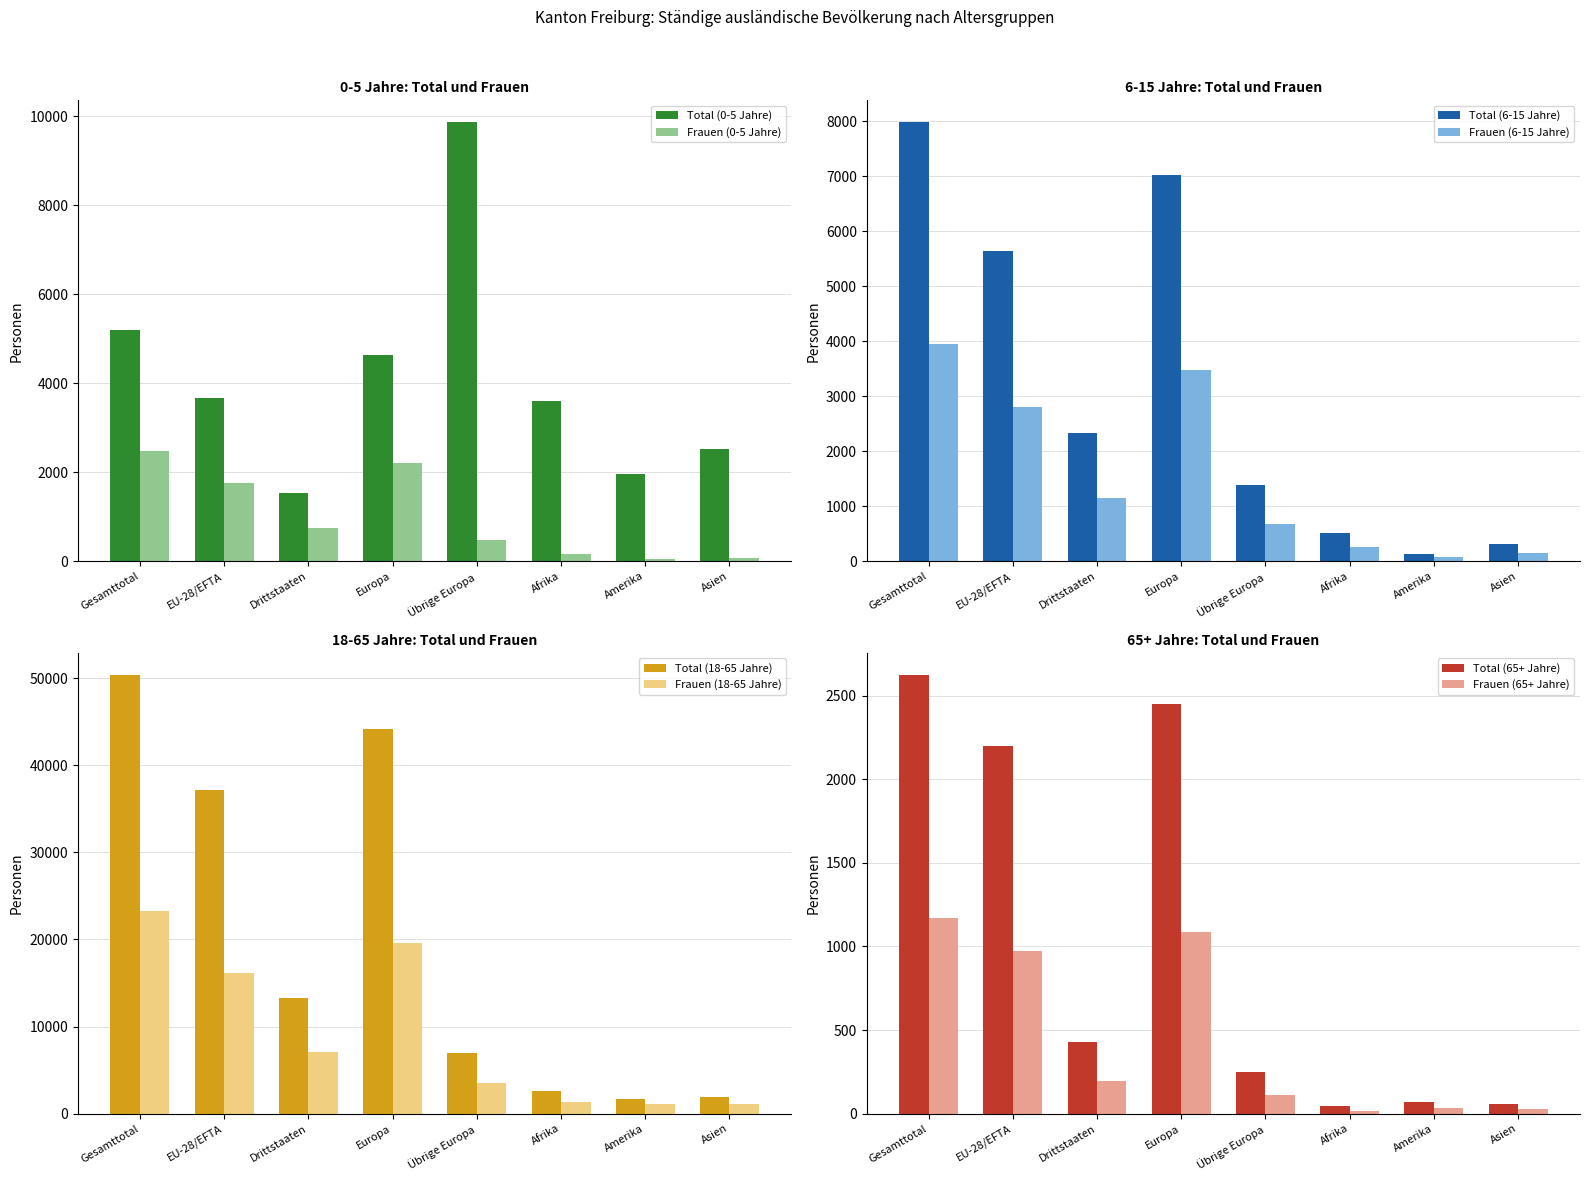

Which category has the lowest value in the Total (0-5 Jahre) series?

Drittstaaten